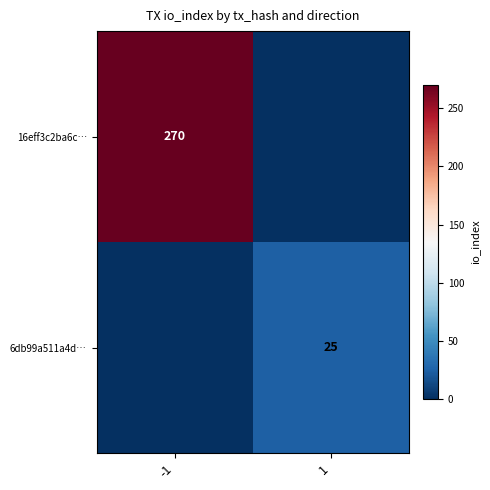

True or false: 6db99a511a4d… has a value of 8 at 1.

False